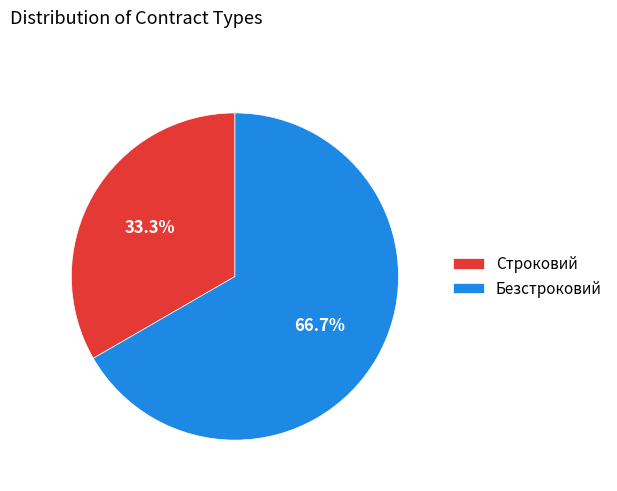

Count the number of slices in the pie.

2